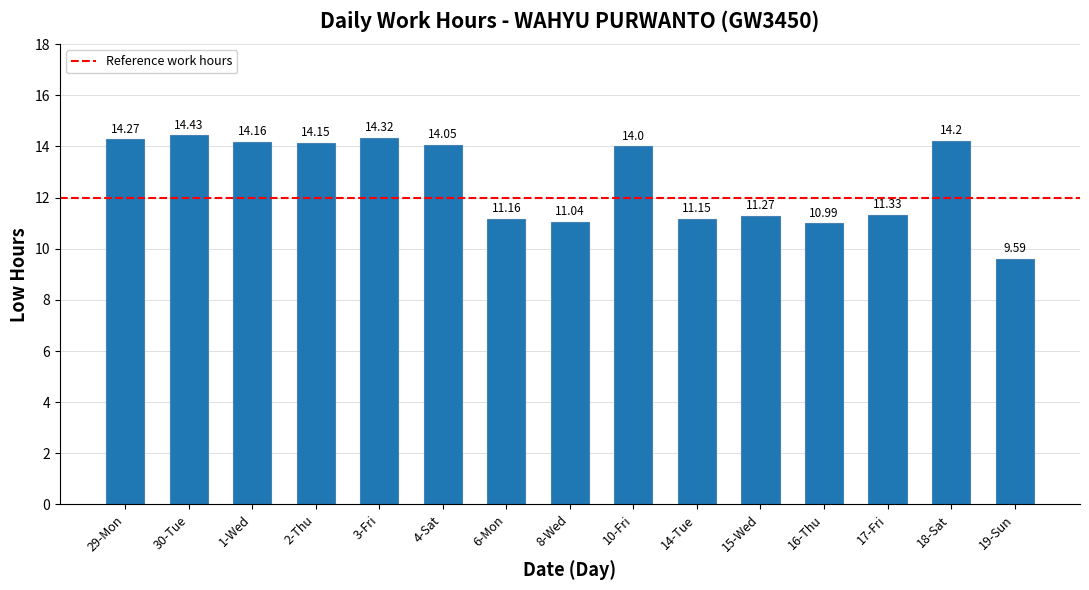

Reading right to left, extract all data points from this chart.

9.6	14.2	11.3	11.0	11.3	11.2	14.0	11.0	11.2	14.1	14.3	14.2	14.2	14.4	14.3